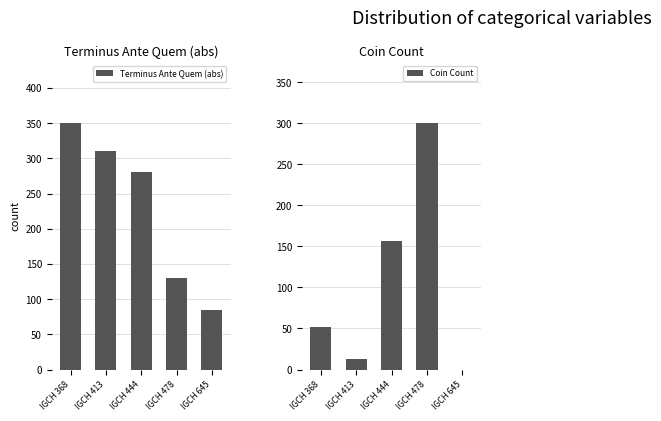

The Coin Count series shows 278 at IGCH 444. True or false?

False